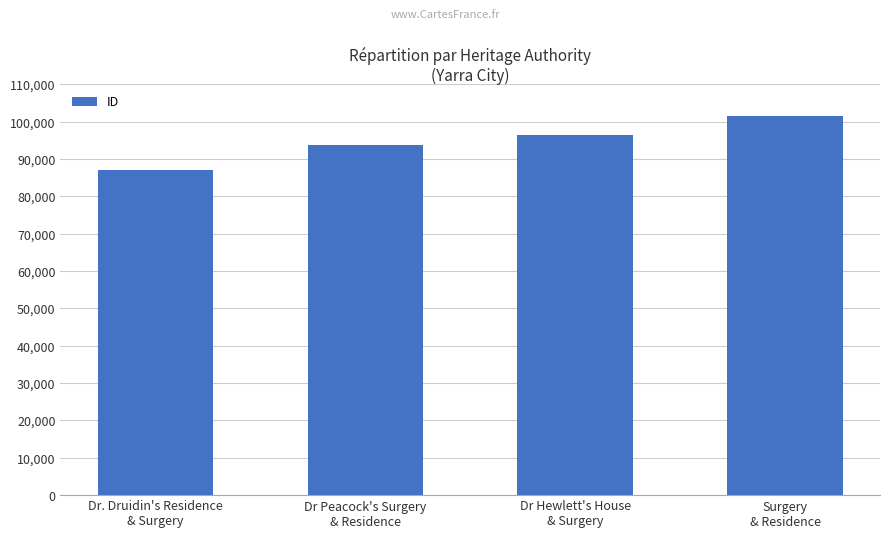

The value at Dr Peacock's Surgery
& Residence is 93836. True or false?

True